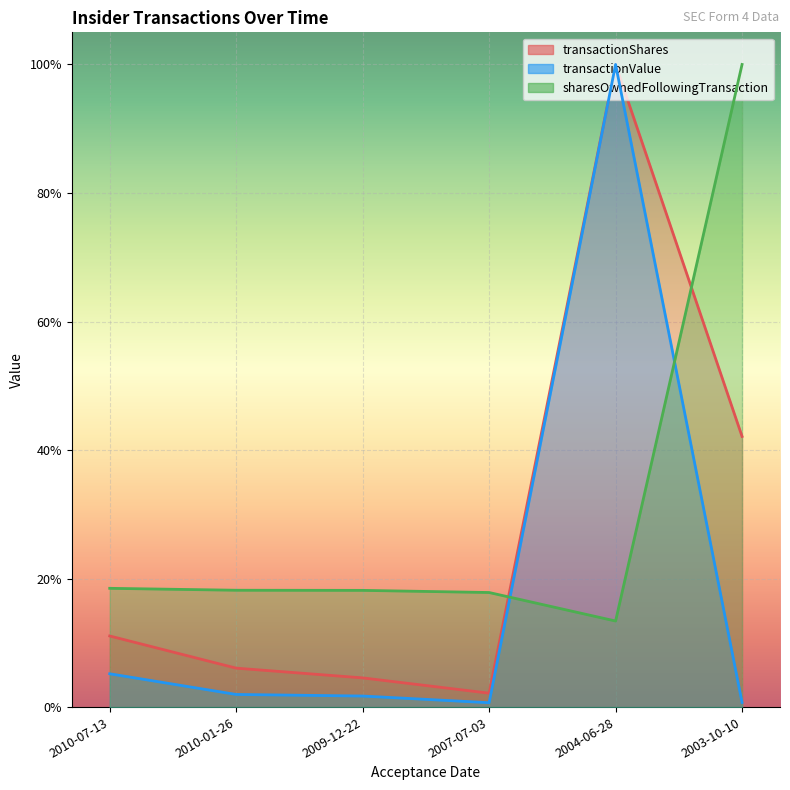

Rank the categories by sharesOwnedFollowingTransaction value from lowest to highest.

2004-06-28, 2007-07-03, 2009-12-22, 2010-01-26, 2010-07-13, 2003-10-10